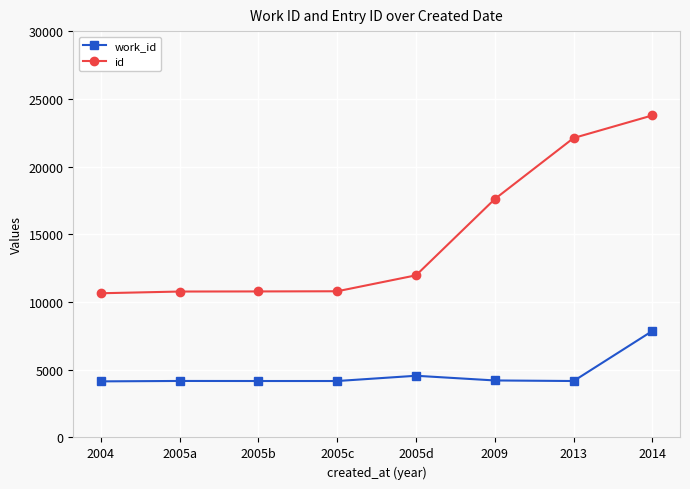

Read the work_id value at 2005c, to the nearest 10.

4170